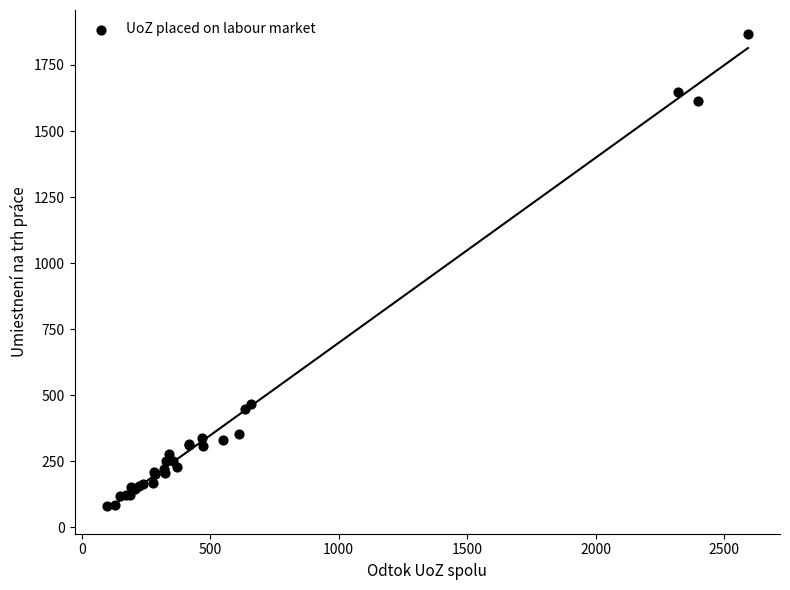

What Y value in the scatter plot is closest to 973?

467